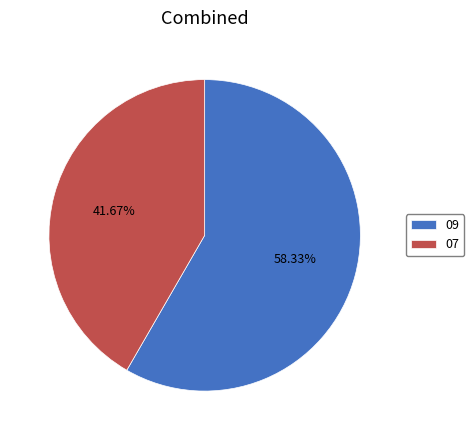

Does 09 account for over 50% of the chart?

Yes